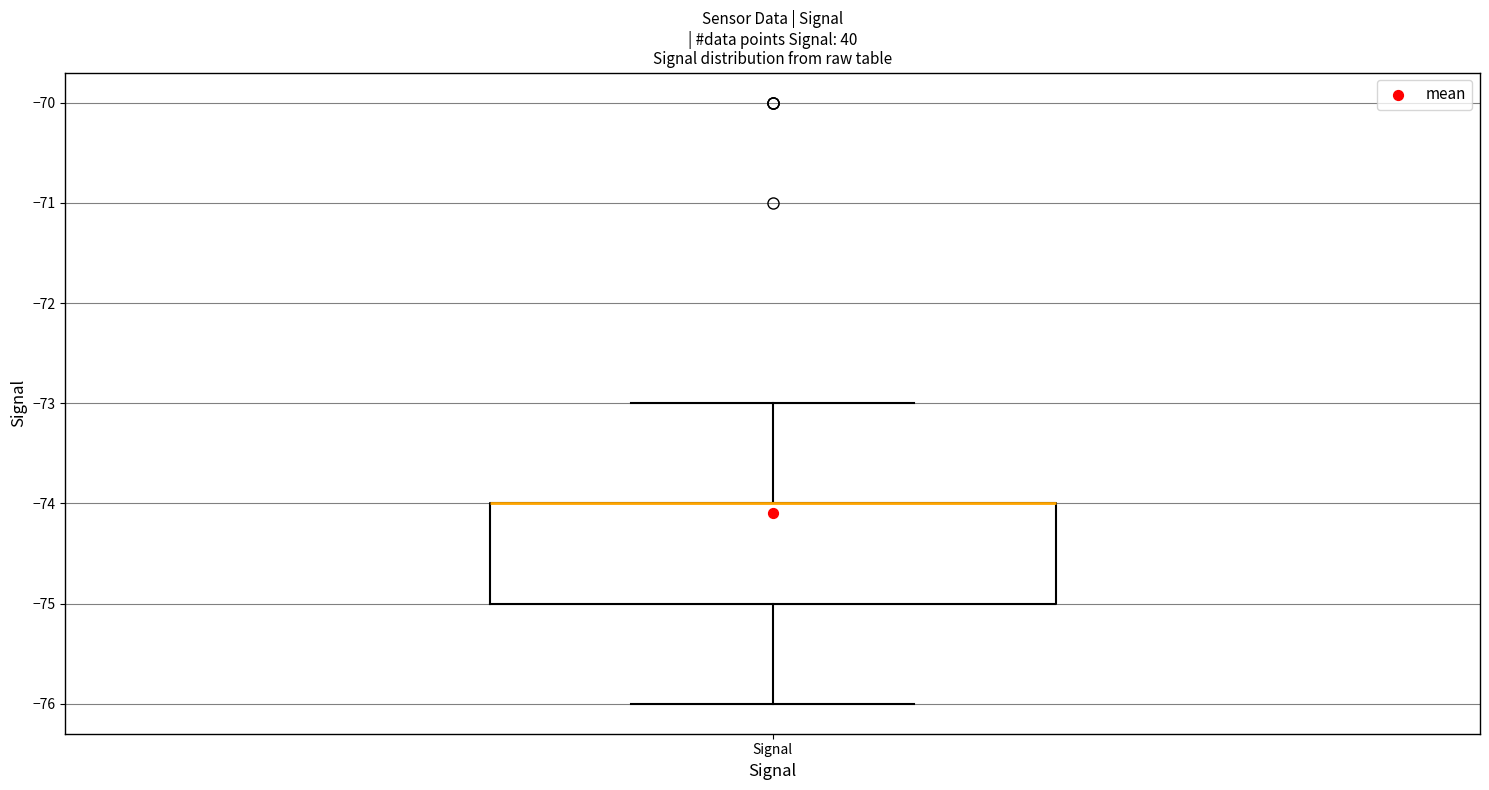

Transcribe this box plot: give where the median line is, the range the box spans, and where the two whiskers end, as read against the y-axis. The values are not printed on the chart, so give them approximately, as read against the axis.

median -74 (drawn on the box's upper edge), box -75 to -74, whiskers -76 to -73